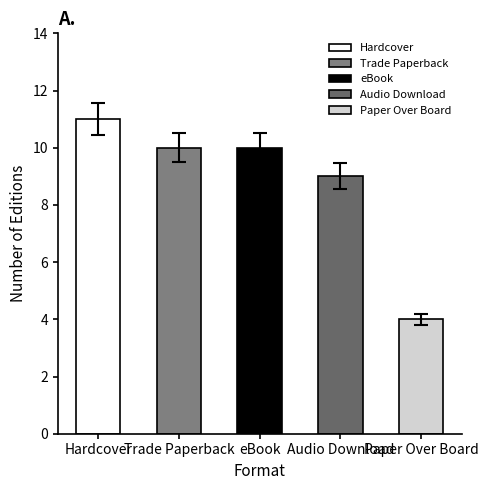

What is the approximate value at Paper Over Board?

4